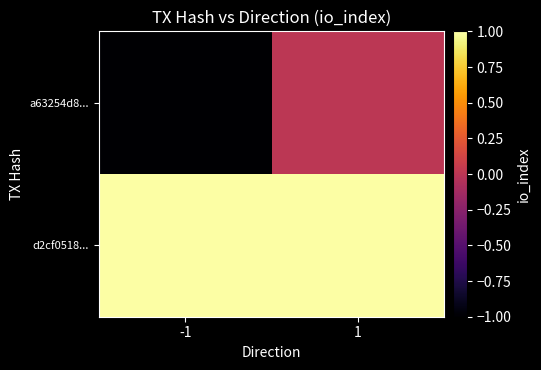

Rank the series by their average value, from highest to lowest.

d2cf0518..., a63254d8...